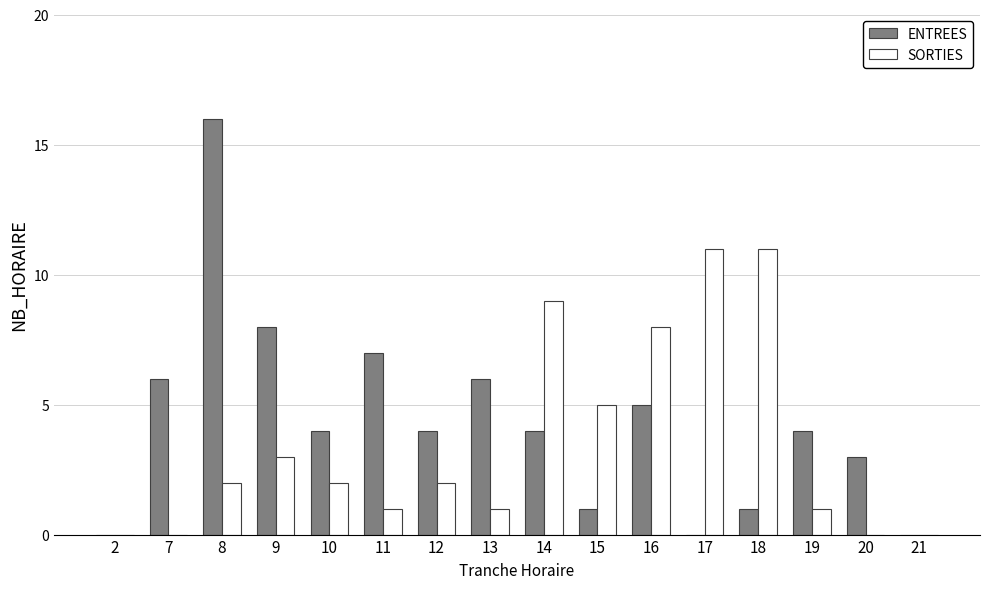

How many data points does each series have?

16